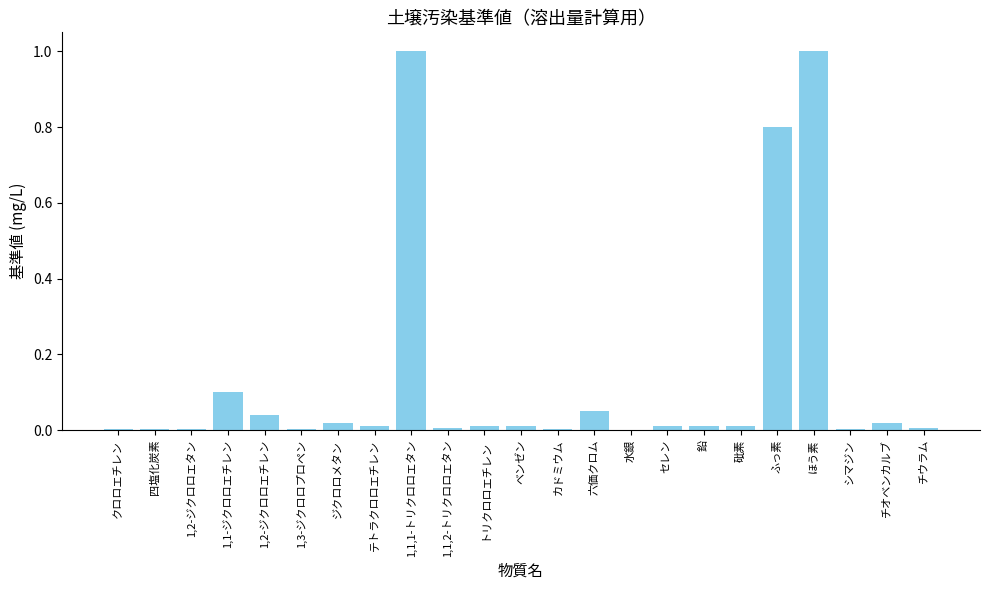

What is the approximate value at ふっ素?

0.8